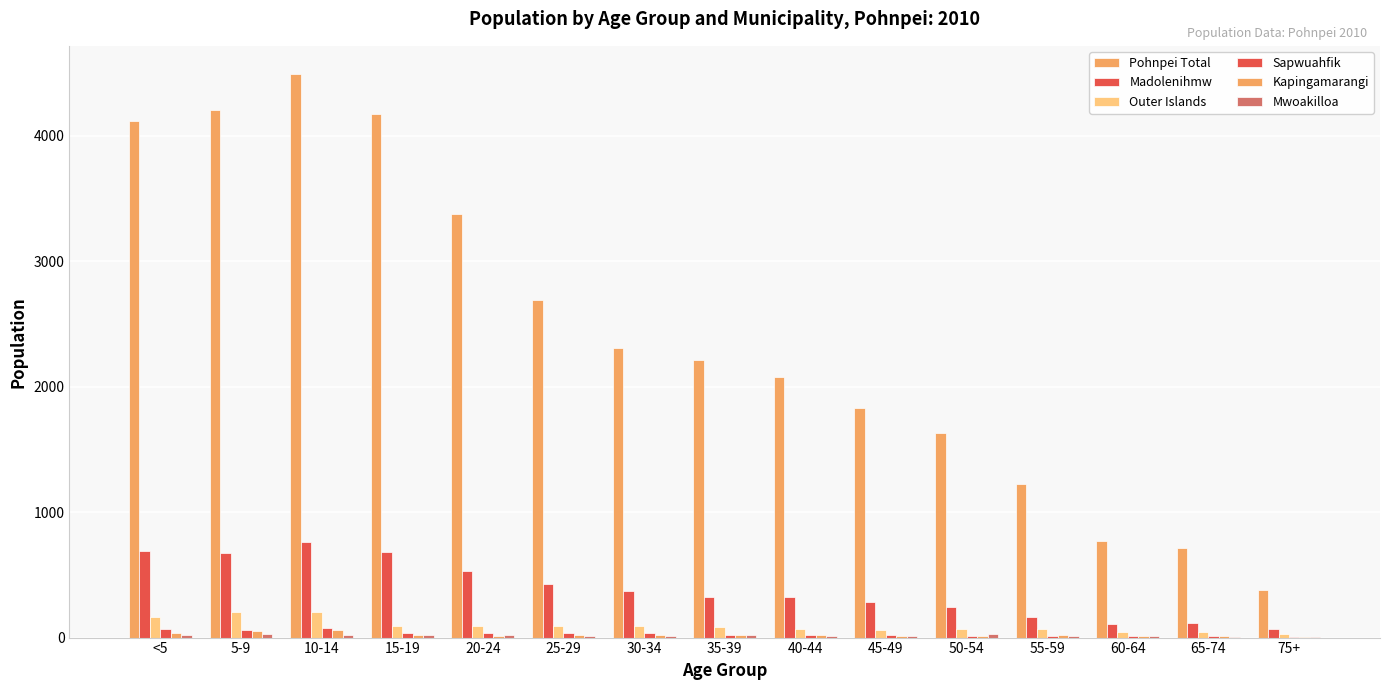

Count the number of data series in this chart.

6